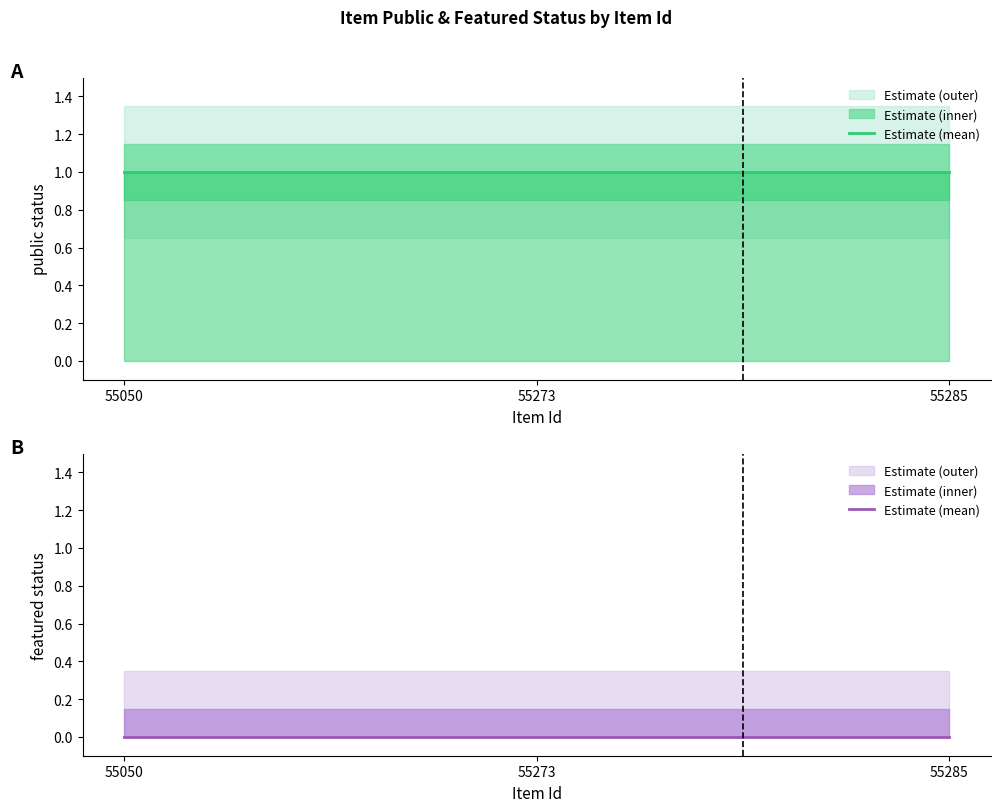

Reading right to left, extract all data points from this chart.

public estimate: 1	1	1
featured estimate: 0	0	0